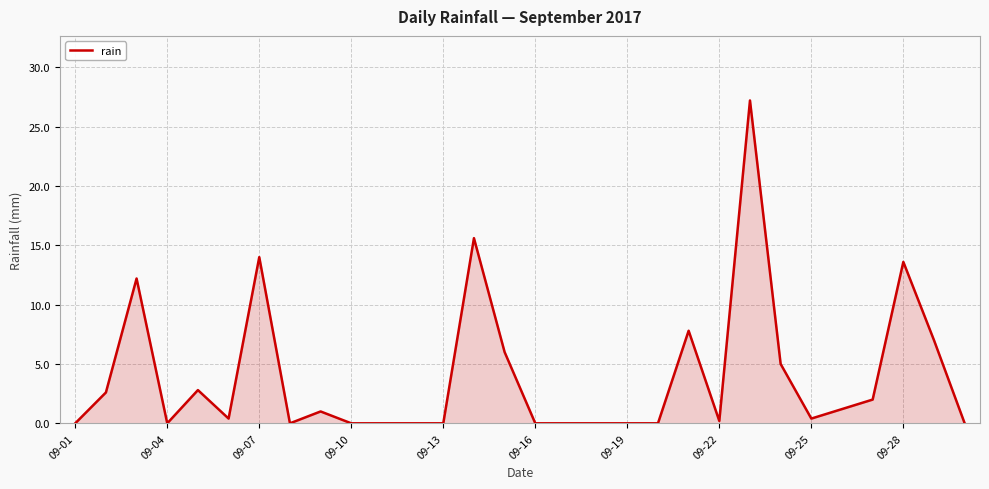

What is the difference between the maximum and minimum values?

27.2